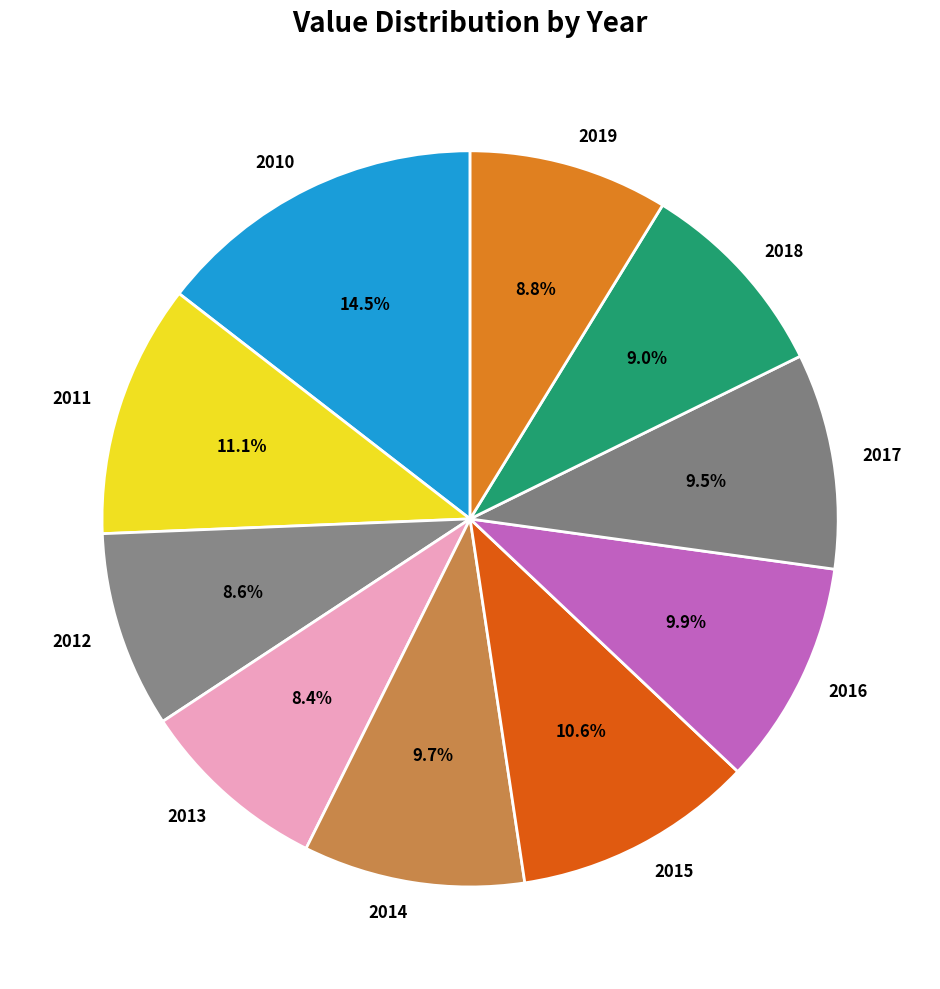

To the nearest percent, what portion does 2018 represent?

9%